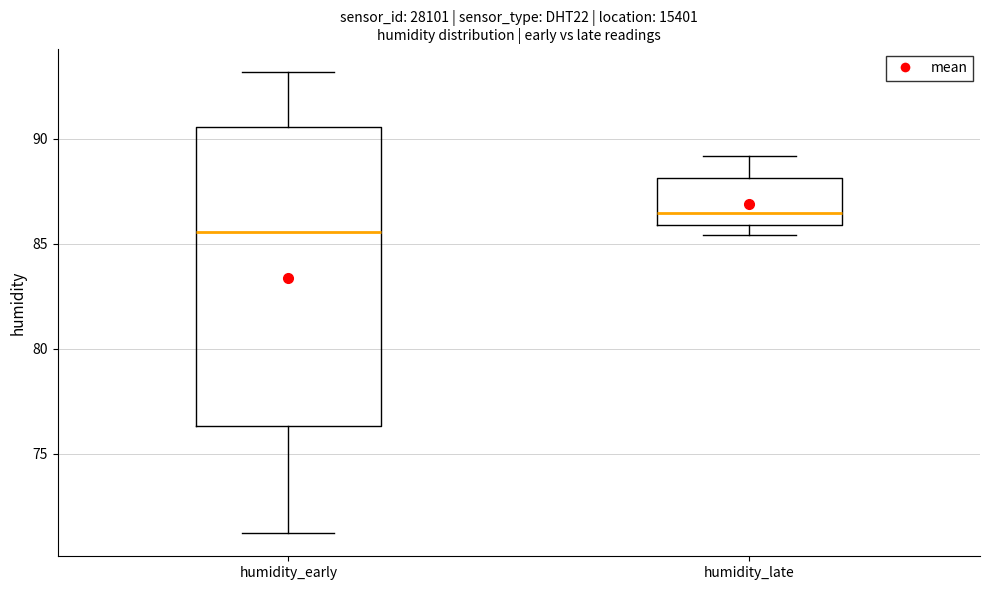

Reading left to right, read every box against the y-axis: the position of its median line, the range the box covers, and the ends of its whiskers. The values are not printed on the chart, so give them approximately, as read against the axis.

humidity_early: median 85.5, box 76.5 to 90.5, whiskers 71.0 to 93.0
humidity_late: median 86.5, box 86.0 to 88.0, whiskers 85.5 to 89.0